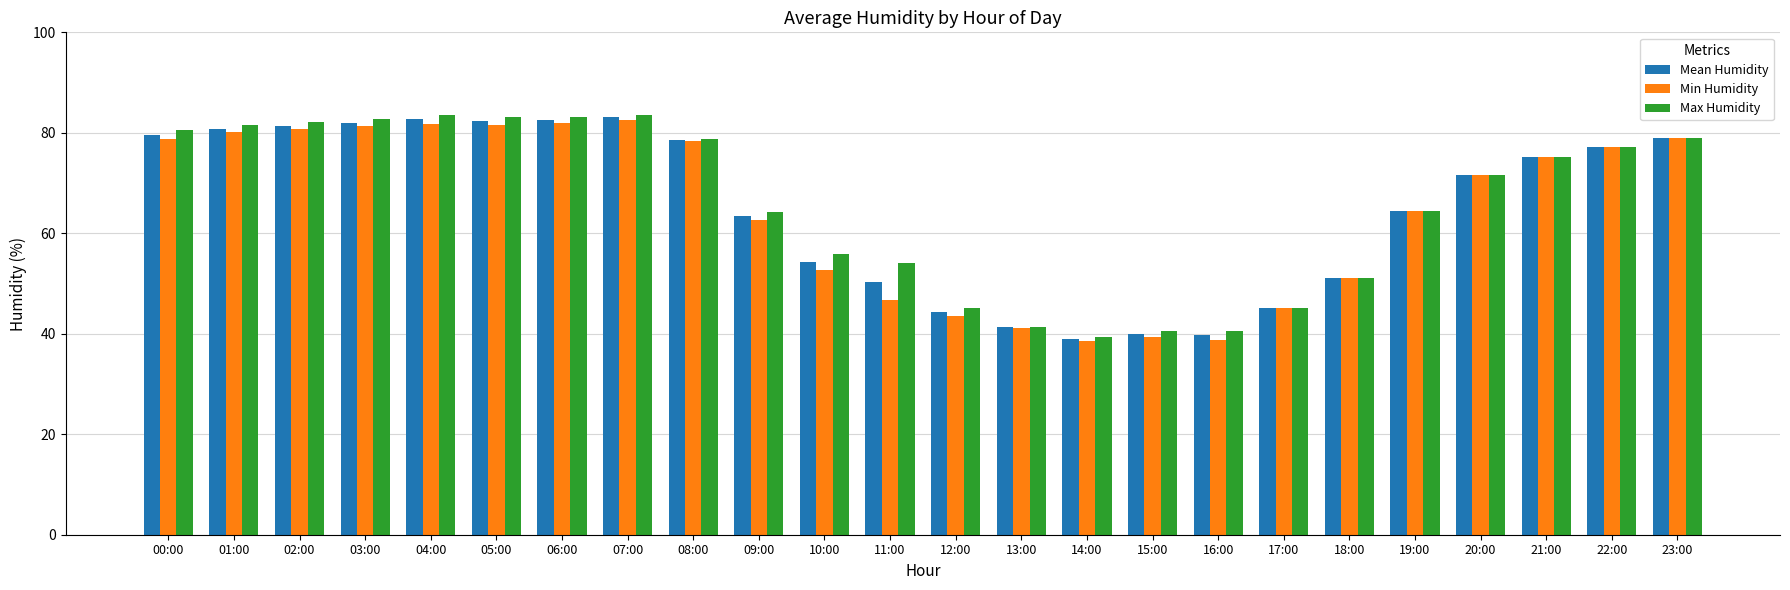

What is the total value across all series at 11:00?

151.2